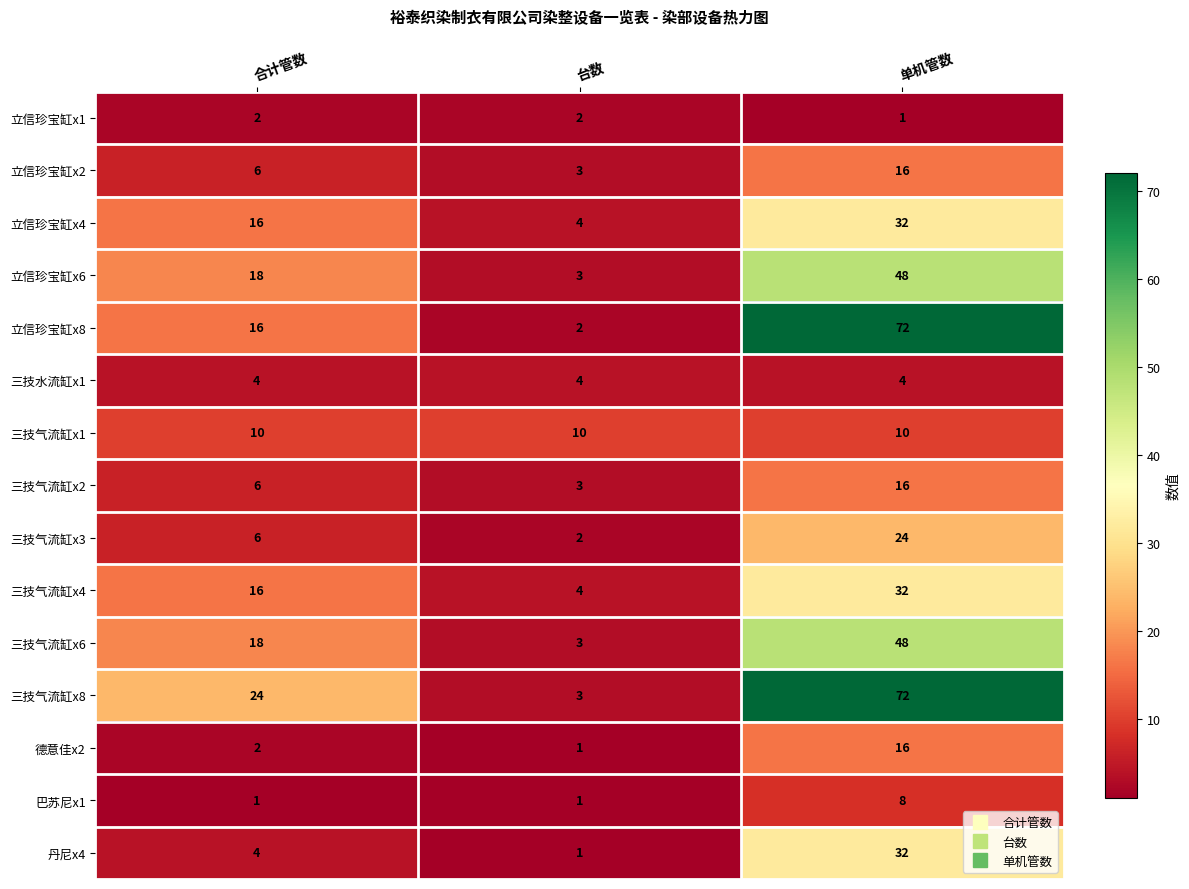

What is the difference between the second highest and minimum values in the 三技气流缸x6 series?

15